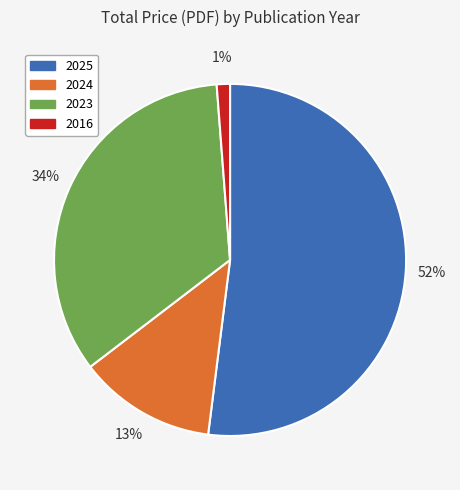

Is there a majority slice in this chart?

Yes